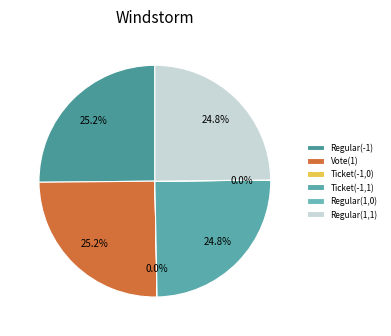

Rank the categories by value from lowest to highest.

Ticket(-1,0), Regular(1,0), Ticket(-1,1), Regular(1,1), Regular(-1), Vote(1)